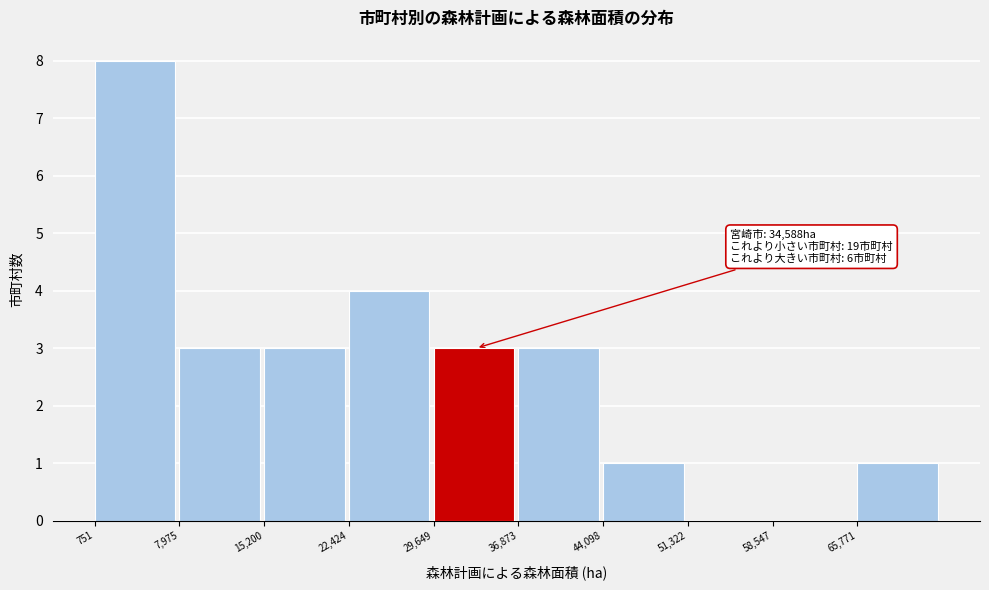

Which range on the x-axis has the tallest bar?

1000 to 8000